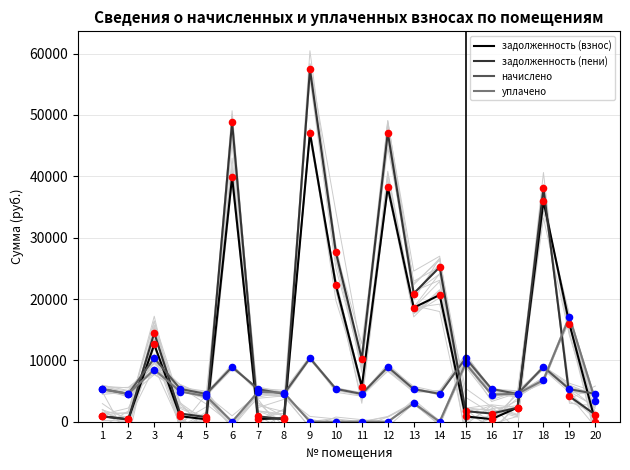

What are all the series names shown in the legend?

задолженность (взнос), задолженность (пени), начислено, уплачено